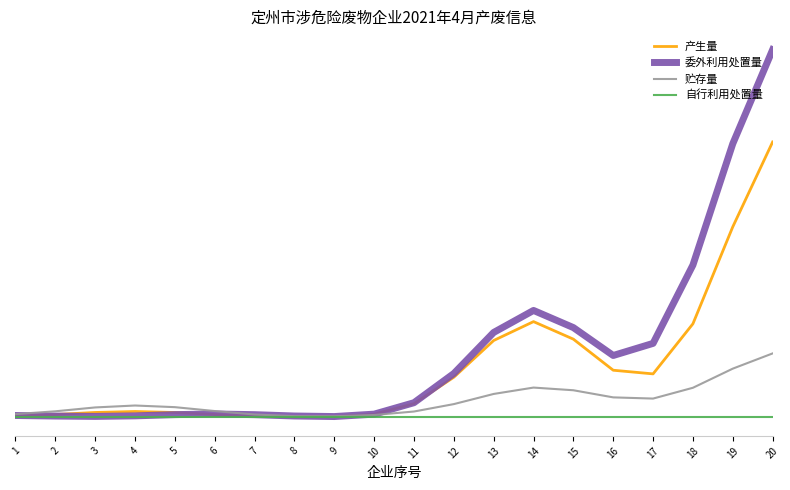

Reading right to left, what are all the values shown in this chart?

产生量: 38.9	26.9	13.2	6.2	6.7	11.1	13.5	10.9	5.7	2.0	0.5	0.1	0.1	0.2	0.4	0.7	0.8	0.7	0.4	0.2
委外利用处置量: 51.9	38.7	21.5	10.5	8.8	12.7	15.1	12.0	6.2	2.1	0.5	0.1	0.2	0.4	0.5	0.4	0.2	0.2	0.2	0.3
贮存量: 9.0	6.9	4.2	2.7	2.8	3.8	4.2	3.3	1.9	0.8	0.3	0.2	0.2	0.4	0.9	1.5	1.7	1.4	0.9	0.5
自行利用处置量: 0.0	0.0	0.0	0.0	0.0	0.0	0.0	0.0	0.0	0.0	0.0	0.0	0.0	0.0	0.0	0.0	0.0	0.0	0.0	0.0